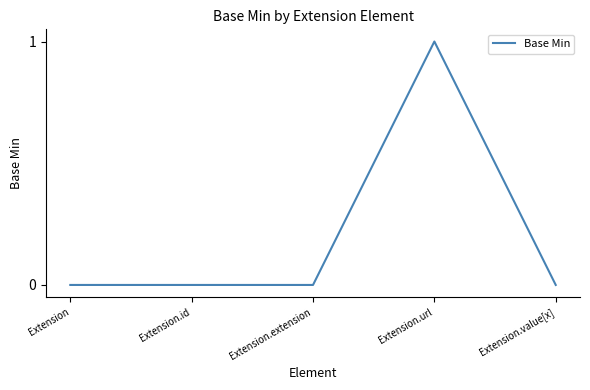

Reading left to right, what are all the values shown in this chart?

Extension=0	Extension.id=0	Extension.extension=0	Extension.url=1	Extension.value[x]=0